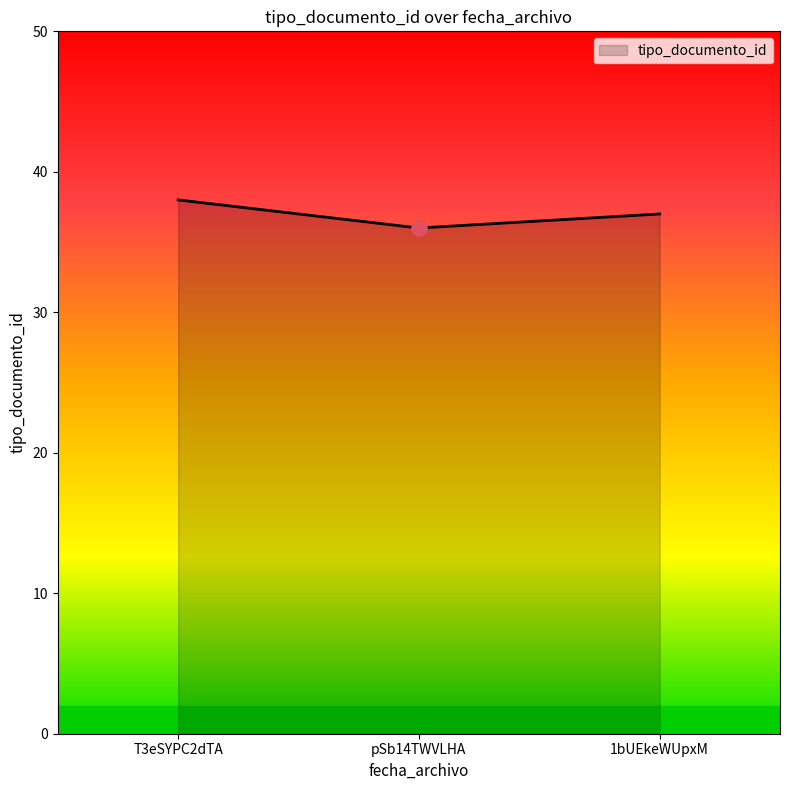

Between 1bUEkeWUpxM and pSb14TWVLHA, which is larger?

1bUEkeWUpxM